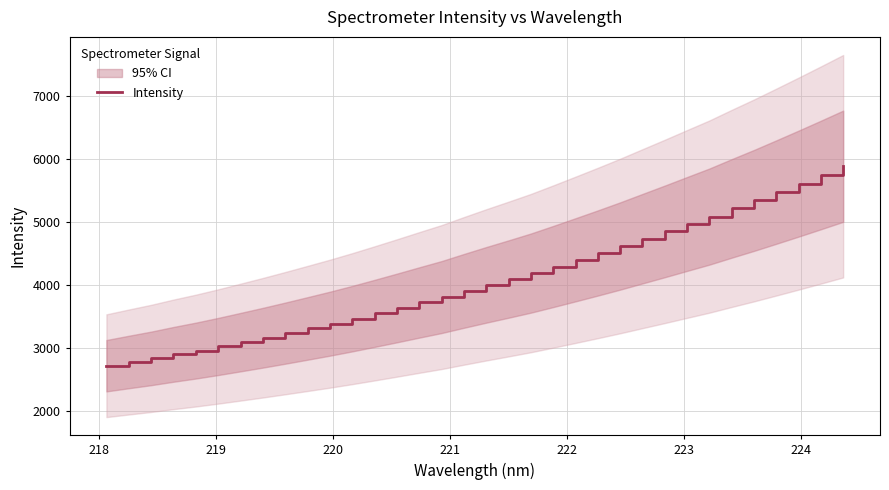

How many lines are shown in the chart?

1